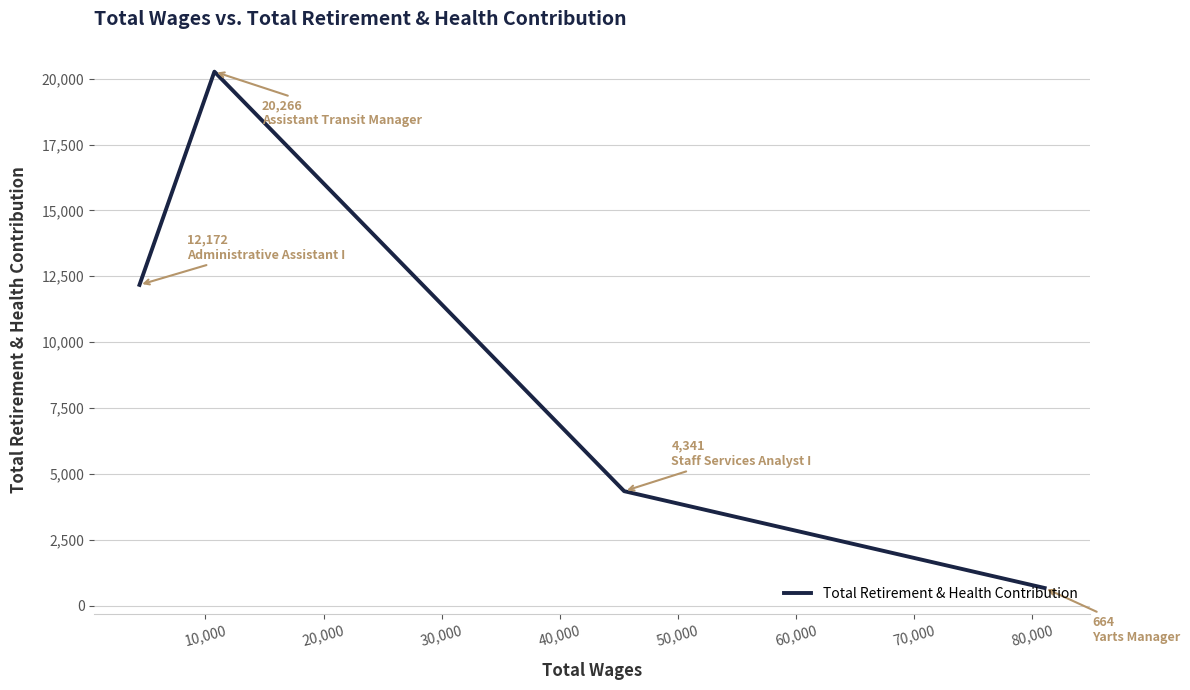

What is the sum of all values?

37443